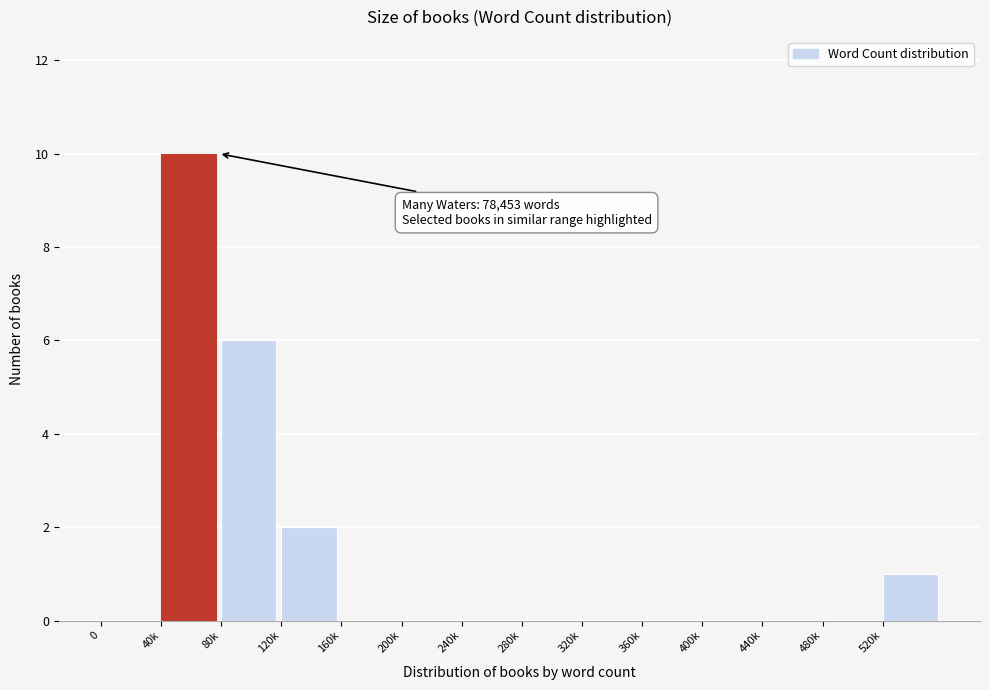

Reading left to right, transcribe all the data shown in this chart.

0=0	40k=10	80k=6	120k=2	160k=0	200k=0	240k=0	280k=0	320k=0	360k=0	400k=0	440k=0	480k=0	520k=1